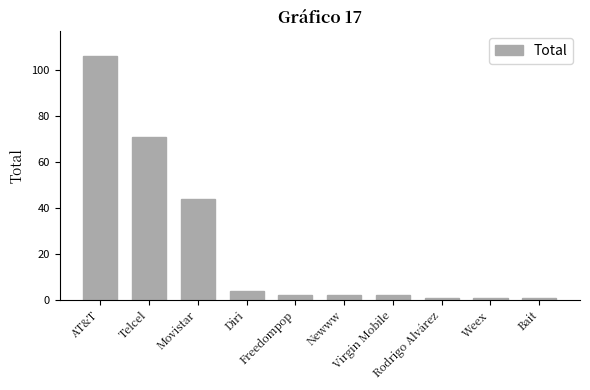

What is the smallest value displayed?

1